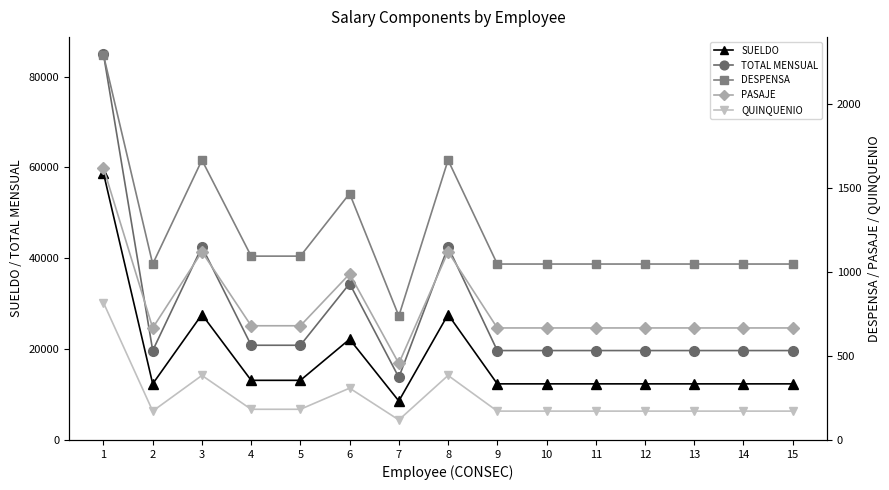

What is the spread (max minus min) of values at 4?

20674.0